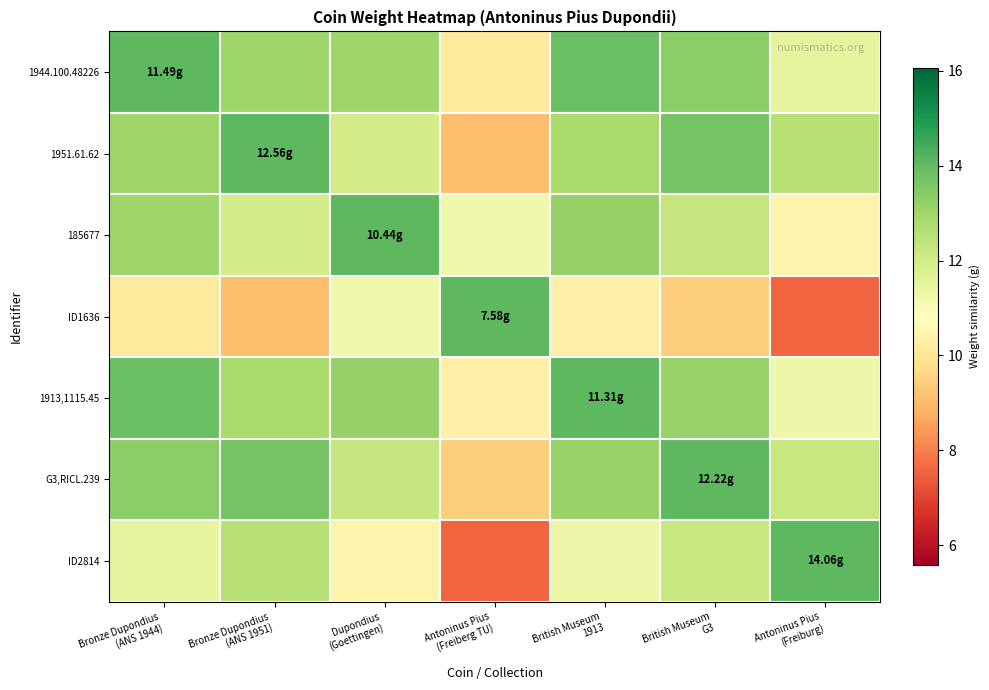

Rank the series by their maximum value, from highest to lowest.

1944.100.48226, 1951.61.62, 185677, ID1636, 1913,1115.45, G3,RICL.239, ID2814